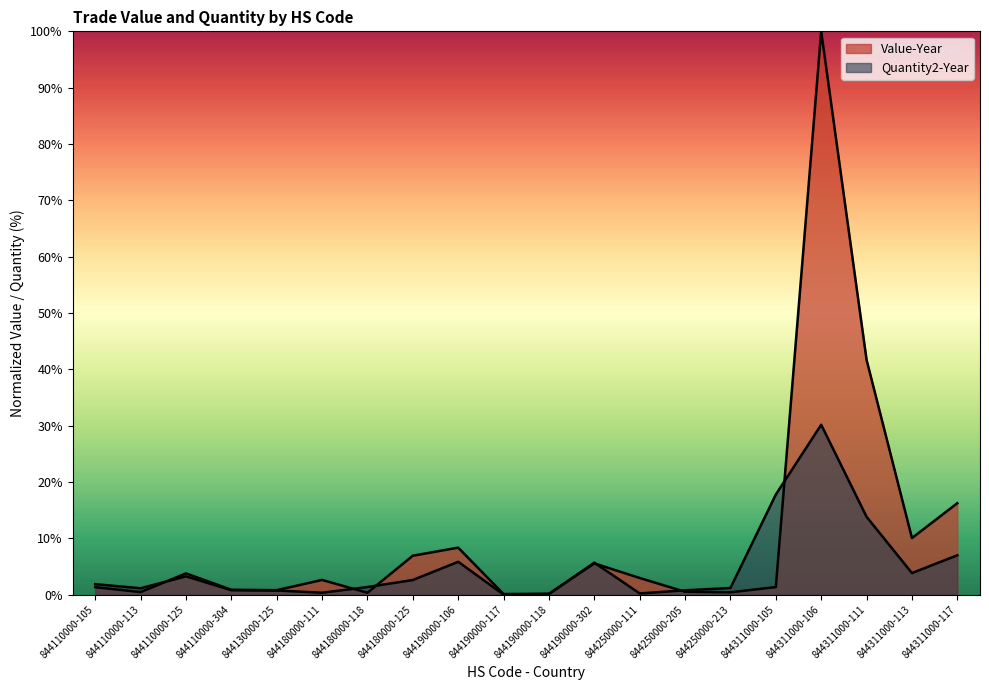

What is the total value across all series at 844180000-125?

9.5